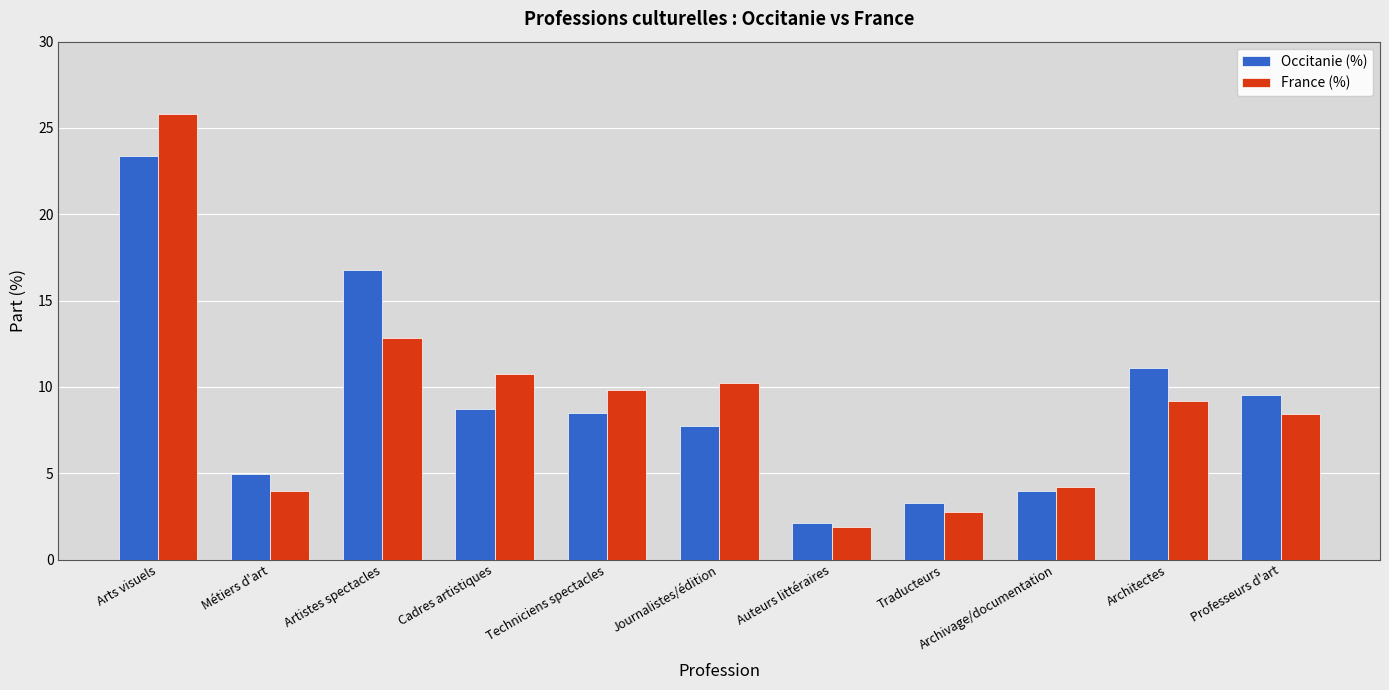

What is the sum of all France (%) values?

100.0